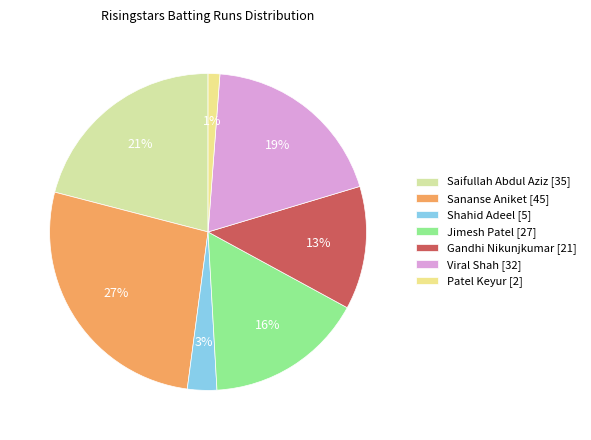

What is the total percentage of Saifullah Abdul Aziz and Gandhi Nikunjkumar?

33.5%